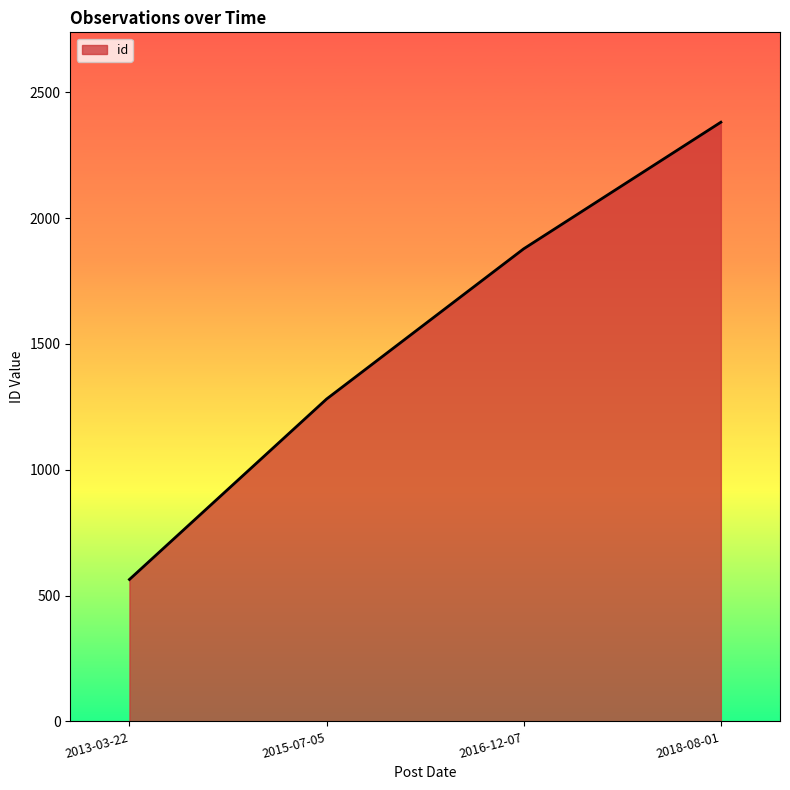

How many series are shown in this chart?

1